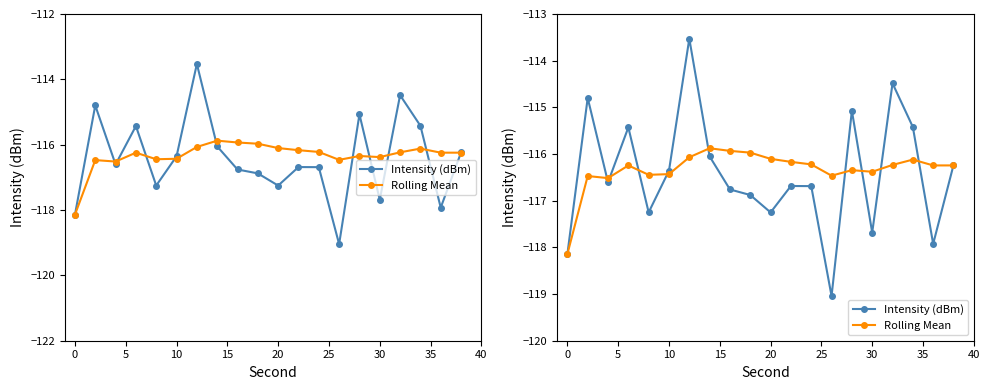

Is this an area chart (filled region under the line)?

No